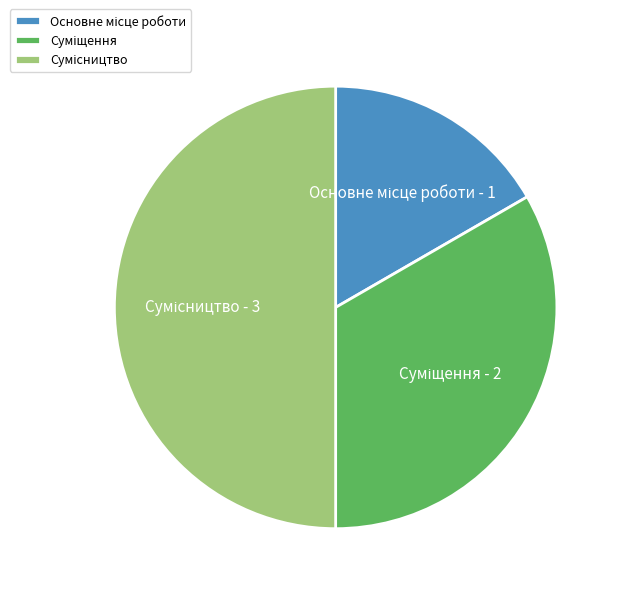

To the nearest percent, what is the difference between the largest and smallest slice percentages?

33%